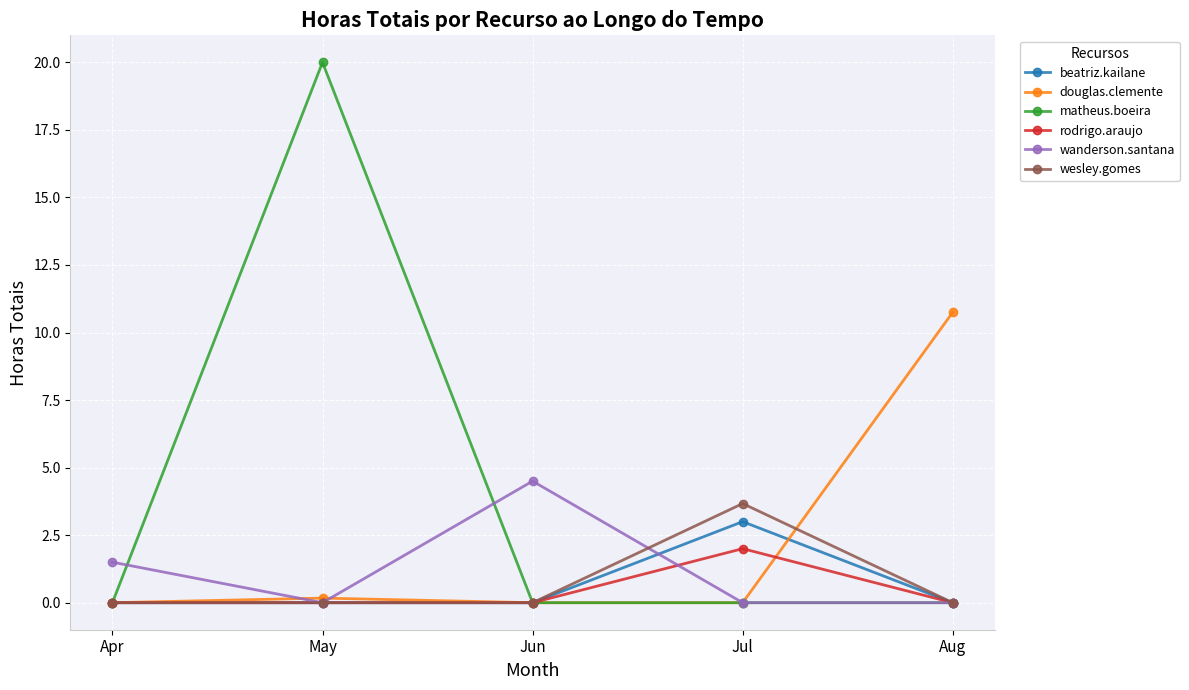

Reading left to right, list all the values displayed in this chart.

beatriz.kailane: 0.0	0.0	0.0	3.0	0.0
douglas.clemente: 0.0	0.2	0.0	0.0	10.8
matheus.boeira: 0.0	20.0	0.0	0.0	0.0
rodrigo.araujo: 0.0	0.0	0.0	2.0	0.0
wanderson.santana: 1.5	0.0	4.5	0.0	0.0
wesley.gomes: 0.0	0.0	0.0	3.7	0.0